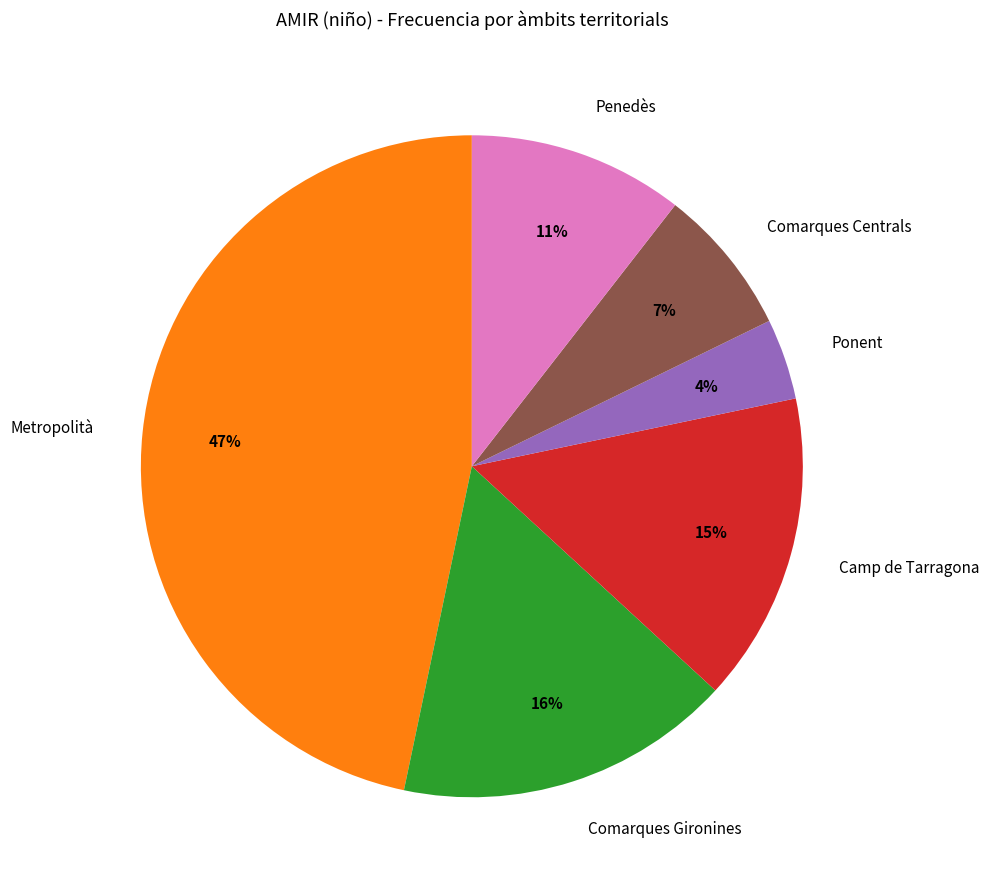

Combined, do Metropolità and Comarques Gironines account for over 50%?

Yes